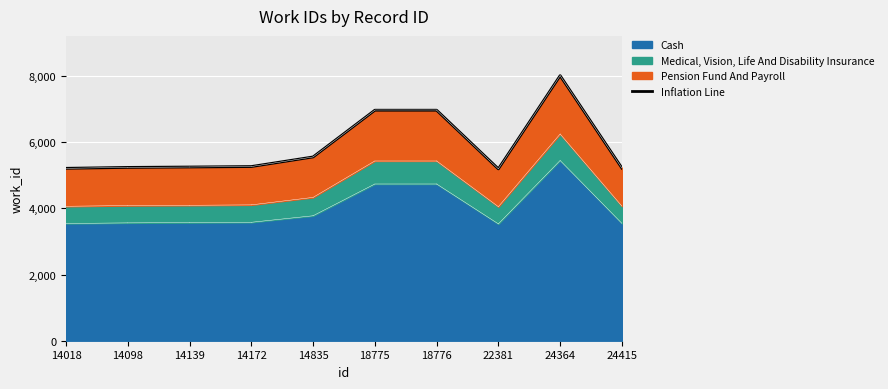

How many lines are shown in the chart?

1